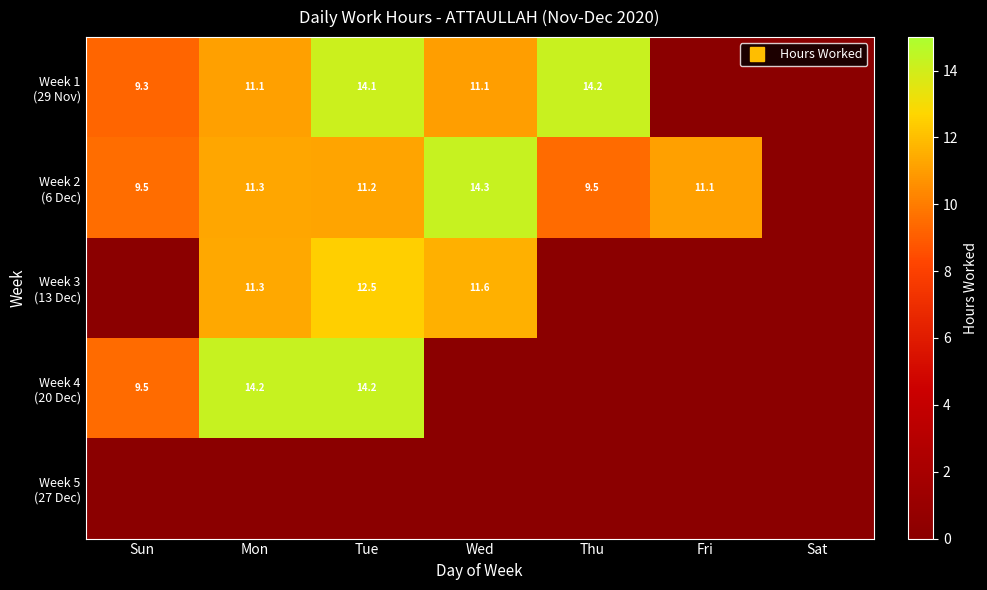

What is the difference between the highest and lowest values at Thu?

14.2